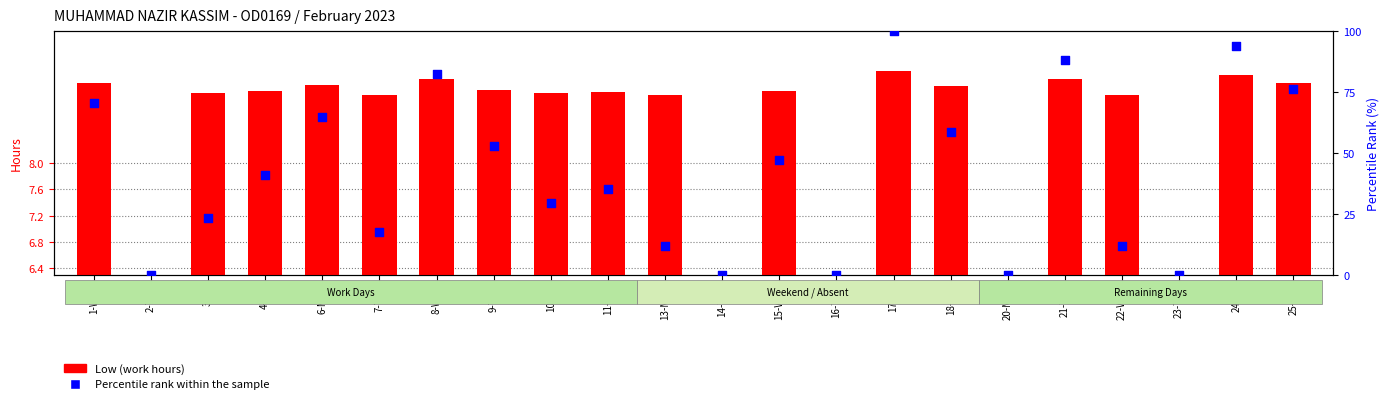

At how many categories does at least one series exceed 47?

10